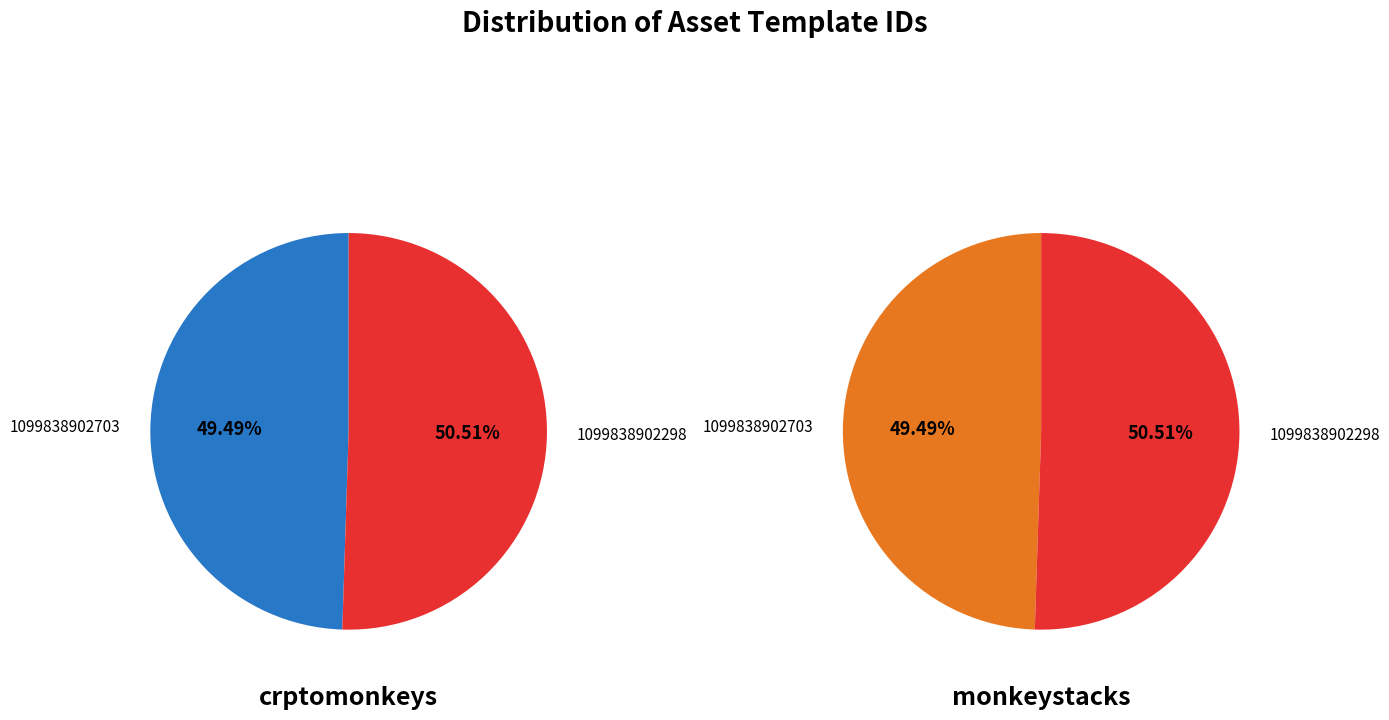

Which slice is the smallest?

1099838902703